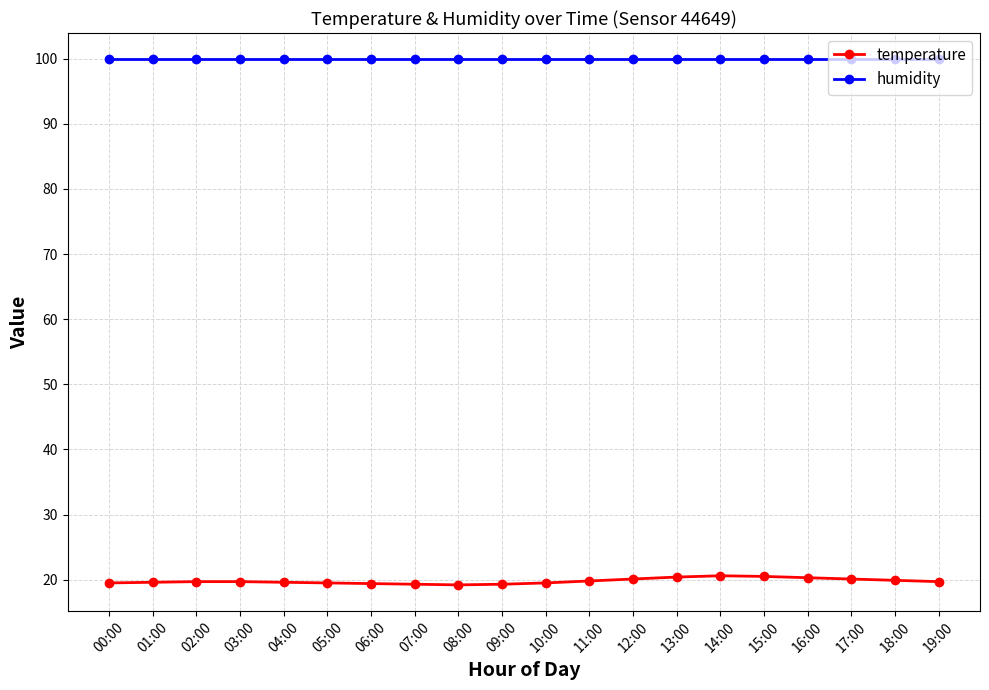

Does the chart display data point markers on the line(s)?

Yes